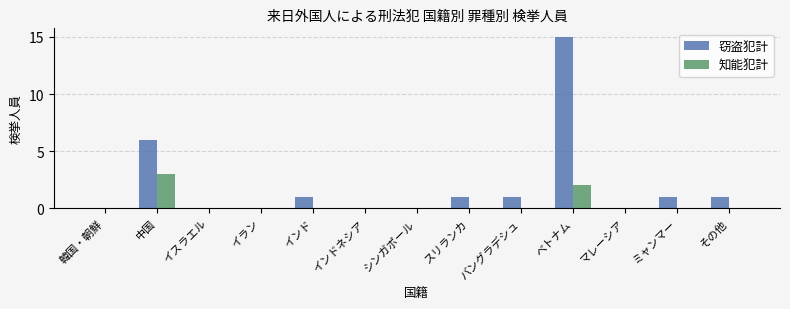

Which series changed the most between シンガポール and ミャンマー?

窃盗犯計